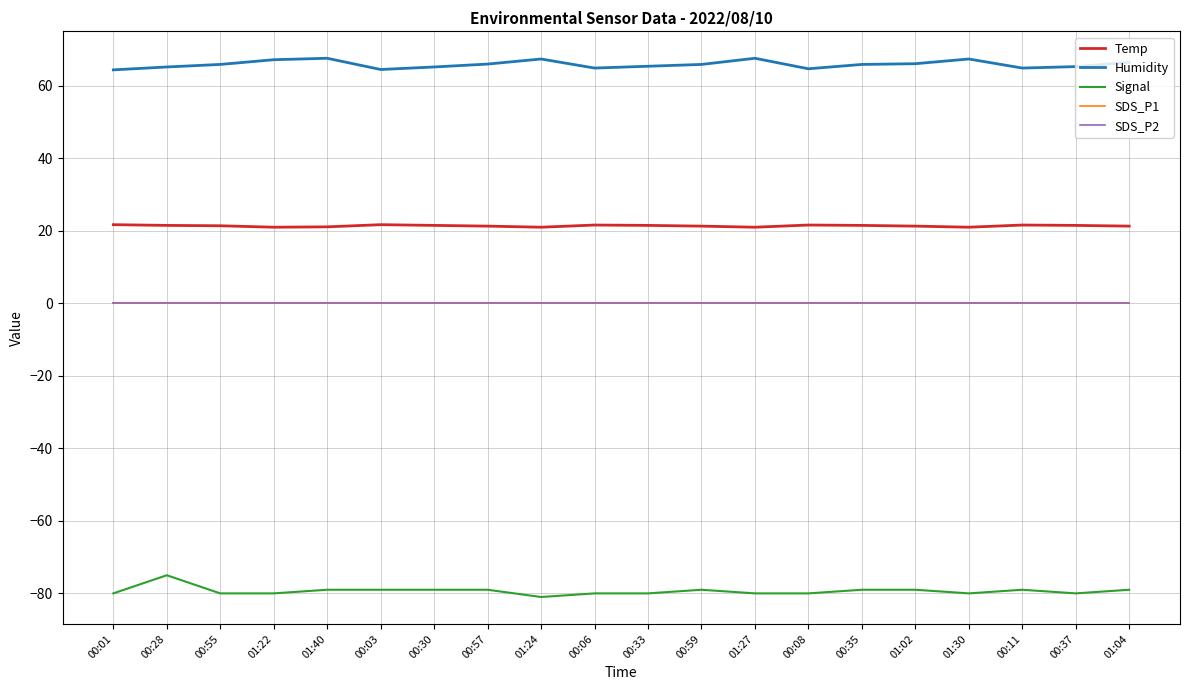

The Humidity series shows 67.6 at 01:27. True or false?

True